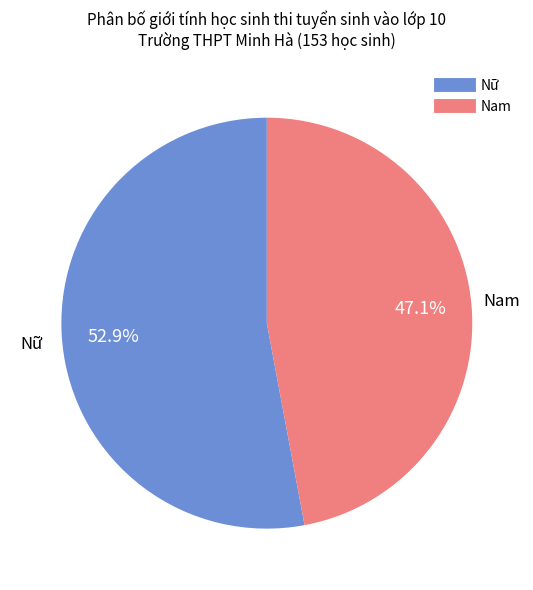

To the nearest percent, what is the average slice percentage?

50%